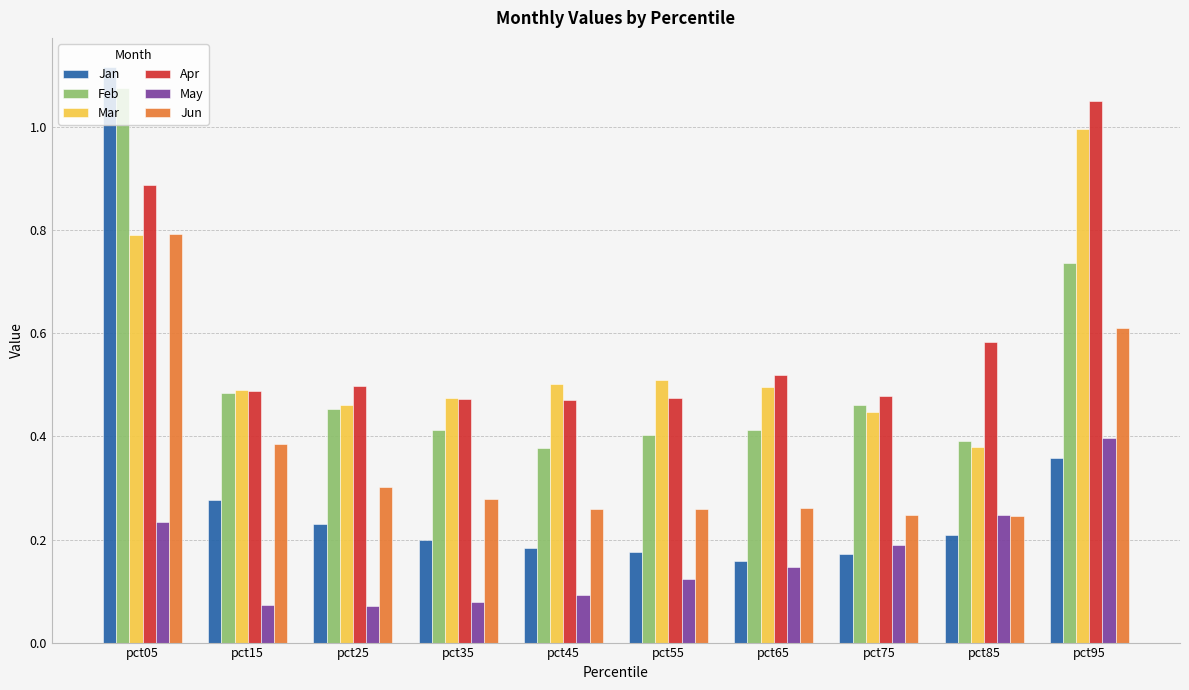

What is the sum of all Apr values?

5.9